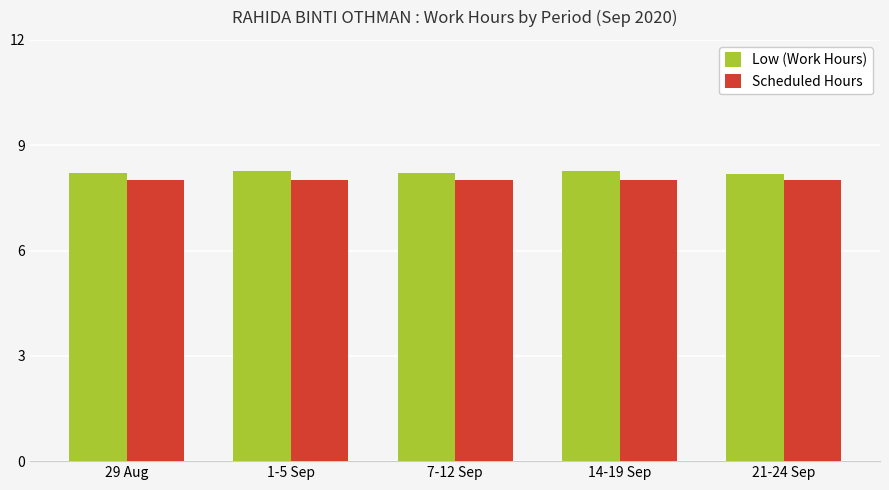

Is it true that Scheduled Hours equals 8.0 at 29 Aug?

True